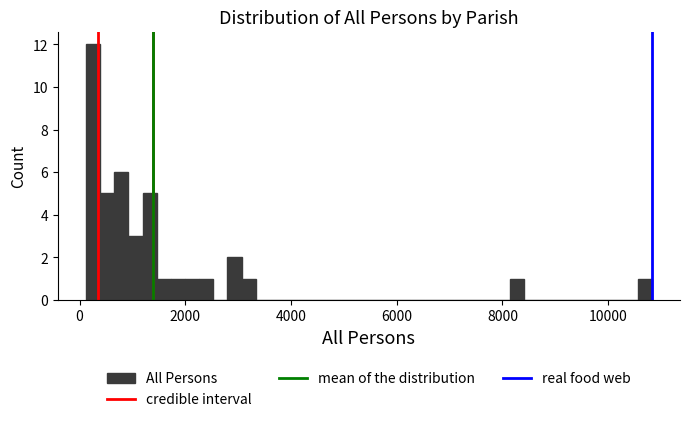

Read against the x-axis, roughly where is the centre of the tallest bar?

200